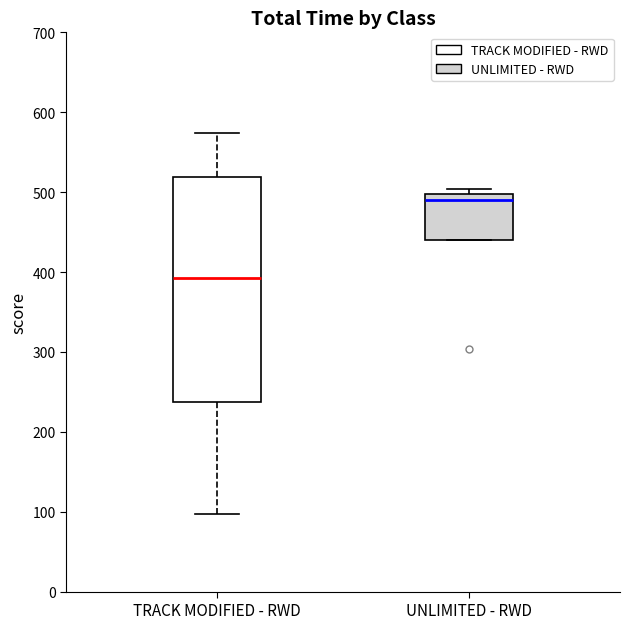

Which box's median line is the highest?

UNLIMITED - RWD